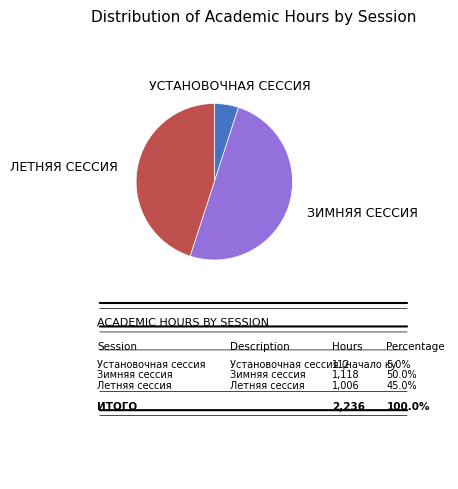

How many segments does this pie chart have?

3